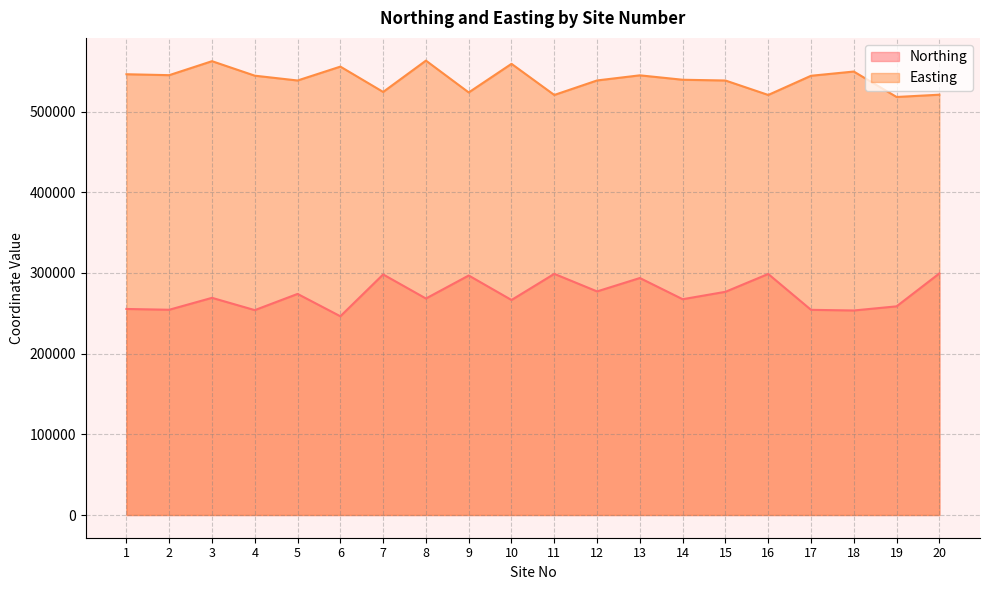

At which label does Northing reach its minimum?

6